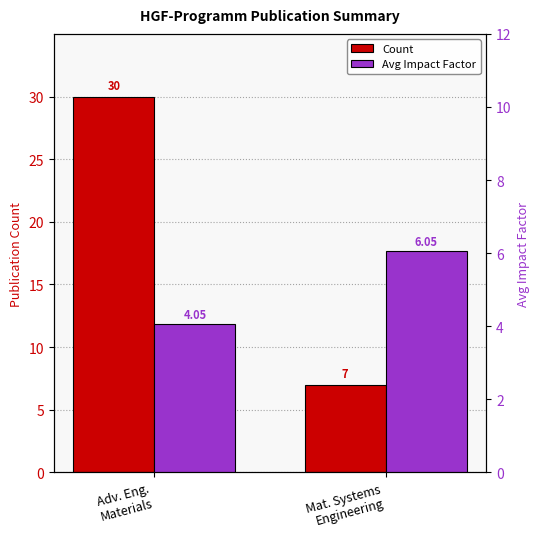

List the series in order of their peak value, lowest first.

Avg Impact Factor, Count